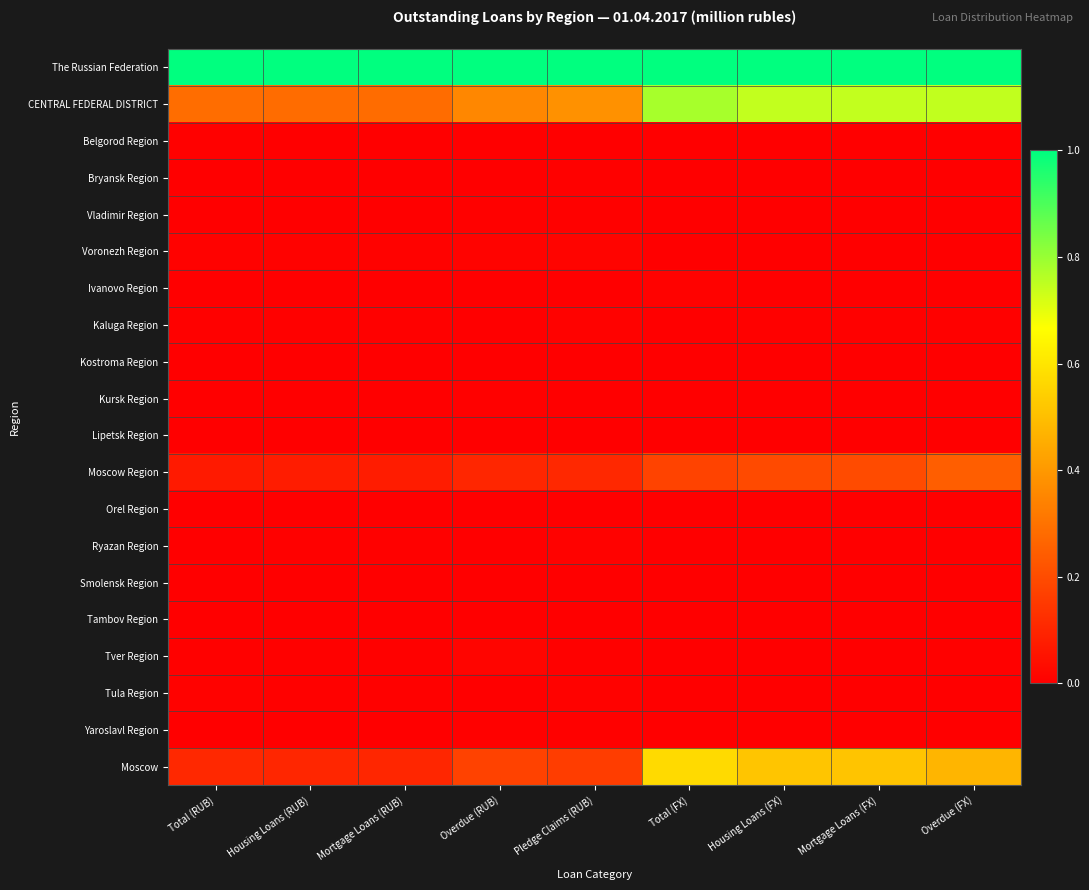

Reading left to right, extract all data points from this chart.

The Russian Federation: Total (RUB)=1.0	Housing Loans (RUB)=1.0	Mortgage Loans (RUB)=1.0	Overdue (RUB)=1.0	Pledge Claims (RUB)=1.0	Total (FX)=1.0	Housing Loans (FX)=1.0	Mortgage Loans (FX)=1.0	Overdue (FX)=1.0
CENTRAL FEDERAL DISTRICT: Total (RUB)=0.3	Housing Loans (RUB)=0.3	Mortgage Loans (RUB)=0.3	Overdue (RUB)=0.4	Pledge Claims (RUB)=0.4	Total (FX)=0.8	Housing Loans (FX)=0.7	Mortgage Loans (FX)=0.7	Overdue (FX)=0.7
Belgorod Region: Total (RUB)=0.0	Housing Loans (RUB)=0.0	Mortgage Loans (RUB)=0.0	Overdue (RUB)=0.0	Pledge Claims (RUB)=0.0	Total (FX)=0.0	Housing Loans (FX)=0.0	Mortgage Loans (FX)=0.0	Overdue (FX)=0.0
Bryansk Region: Total (RUB)=0.0	Housing Loans (RUB)=0.0	Mortgage Loans (RUB)=0.0	Overdue (RUB)=0.0	Pledge Claims (RUB)=0.0	Total (FX)=0.0	Housing Loans (FX)=0.0	Mortgage Loans (FX)=0.0	Overdue (FX)=0.0
Vladimir Region: Total (RUB)=0.0	Housing Loans (RUB)=0.0	Mortgage Loans (RUB)=0.0	Overdue (RUB)=0.0	Pledge Claims (RUB)=0.0	Total (FX)=0.0	Housing Loans (FX)=0.0	Mortgage Loans (FX)=0.0	Overdue (FX)=0.0
Voronezh Region: Total (RUB)=0.0	Housing Loans (RUB)=0.0	Mortgage Loans (RUB)=0.0	Overdue (RUB)=0.0	Pledge Claims (RUB)=0.0	Total (FX)=0.0	Housing Loans (FX)=0.0	Mortgage Loans (FX)=0.0	Overdue (FX)=0.0
Ivanovo Region: Total (RUB)=0.0	Housing Loans (RUB)=0.0	Mortgage Loans (RUB)=0.0	Overdue (RUB)=0.0	Pledge Claims (RUB)=0.0	Total (FX)=0.0	Housing Loans (FX)=0.0	Mortgage Loans (FX)=0.0	Overdue (FX)=0.0
Kaluga Region: Total (RUB)=0.0	Housing Loans (RUB)=0.0	Mortgage Loans (RUB)=0.0	Overdue (RUB)=0.0	Pledge Claims (RUB)=0.0	Total (FX)=0.0	Housing Loans (FX)=0.0	Mortgage Loans (FX)=0.0	Overdue (FX)=0.0
Kostroma Region: Total (RUB)=0.0	Housing Loans (RUB)=0.0	Mortgage Loans (RUB)=0.0	Overdue (RUB)=0.0	Pledge Claims (RUB)=0.0	Total (FX)=0.0	Housing Loans (FX)=0.0	Mortgage Loans (FX)=0.0	Overdue (FX)=0.0
Kursk Region: Total (RUB)=0.0	Housing Loans (RUB)=0.0	Mortgage Loans (RUB)=0.0	Overdue (RUB)=0.0	Pledge Claims (RUB)=0.0	Total (FX)=0.0	Housing Loans (FX)=0.0	Mortgage Loans (FX)=0.0	Overdue (FX)=0.0
Lipetsk Region: Total (RUB)=0.0	Housing Loans (RUB)=0.0	Mortgage Loans (RUB)=0.0	Overdue (RUB)=0.0	Pledge Claims (RUB)=0.0	Total (FX)=0.0	Housing Loans (FX)=0.0	Mortgage Loans (FX)=0.0	Overdue (FX)=0.0
Moscow Region: Total (RUB)=0.1	Housing Loans (RUB)=0.1	Mortgage Loans (RUB)=0.1	Overdue (RUB)=0.1	Pledge Claims (RUB)=0.1	Total (FX)=0.2	Housing Loans (FX)=0.2	Mortgage Loans (FX)=0.2	Overdue (FX)=0.2
Orel Region: Total (RUB)=0.0	Housing Loans (RUB)=0.0	Mortgage Loans (RUB)=0.0	Overdue (RUB)=0.0	Pledge Claims (RUB)=0.0	Total (FX)=0.0	Housing Loans (FX)=0.0	Mortgage Loans (FX)=0.0	Overdue (FX)=0.0
Ryazan Region: Total (RUB)=0.0	Housing Loans (RUB)=0.0	Mortgage Loans (RUB)=0.0	Overdue (RUB)=0.0	Pledge Claims (RUB)=0.0	Total (FX)=0.0	Housing Loans (FX)=0.0	Mortgage Loans (FX)=0.0	Overdue (FX)=0.0
Smolensk Region: Total (RUB)=0.0	Housing Loans (RUB)=0.0	Mortgage Loans (RUB)=0.0	Overdue (RUB)=0.0	Pledge Claims (RUB)=0.0	Total (FX)=0.0	Housing Loans (FX)=0.0	Mortgage Loans (FX)=0.0	Overdue (FX)=0.0
Tambov Region: Total (RUB)=0.0	Housing Loans (RUB)=0.0	Mortgage Loans (RUB)=0.0	Overdue (RUB)=0.0	Pledge Claims (RUB)=0.0	Total (FX)=0.0	Housing Loans (FX)=0.0	Mortgage Loans (FX)=0.0	Overdue (FX)=0.0
Tver Region: Total (RUB)=0.0	Housing Loans (RUB)=0.0	Mortgage Loans (RUB)=0.0	Overdue (RUB)=0.0	Pledge Claims (RUB)=0.0	Total (FX)=0.0	Housing Loans (FX)=0.0	Mortgage Loans (FX)=0.0	Overdue (FX)=0.0
Tula Region: Total (RUB)=0.0	Housing Loans (RUB)=0.0	Mortgage Loans (RUB)=0.0	Overdue (RUB)=0.0	Pledge Claims (RUB)=0.0	Total (FX)=0.0	Housing Loans (FX)=0.0	Mortgage Loans (FX)=0.0	Overdue (FX)=0.0
Yaroslavl Region: Total (RUB)=0.0	Housing Loans (RUB)=0.0	Mortgage Loans (RUB)=0.0	Overdue (RUB)=0.0	Pledge Claims (RUB)=0.0	Total (FX)=0.0	Housing Loans (FX)=0.0	Mortgage Loans (FX)=0.0	Overdue (FX)=0.0
Moscow: Total (RUB)=0.1	Housing Loans (RUB)=0.1	Mortgage Loans (RUB)=0.1	Overdue (RUB)=0.2	Pledge Claims (RUB)=0.2	Total (FX)=0.6	Housing Loans (FX)=0.5	Mortgage Loans (FX)=0.5	Overdue (FX)=0.5